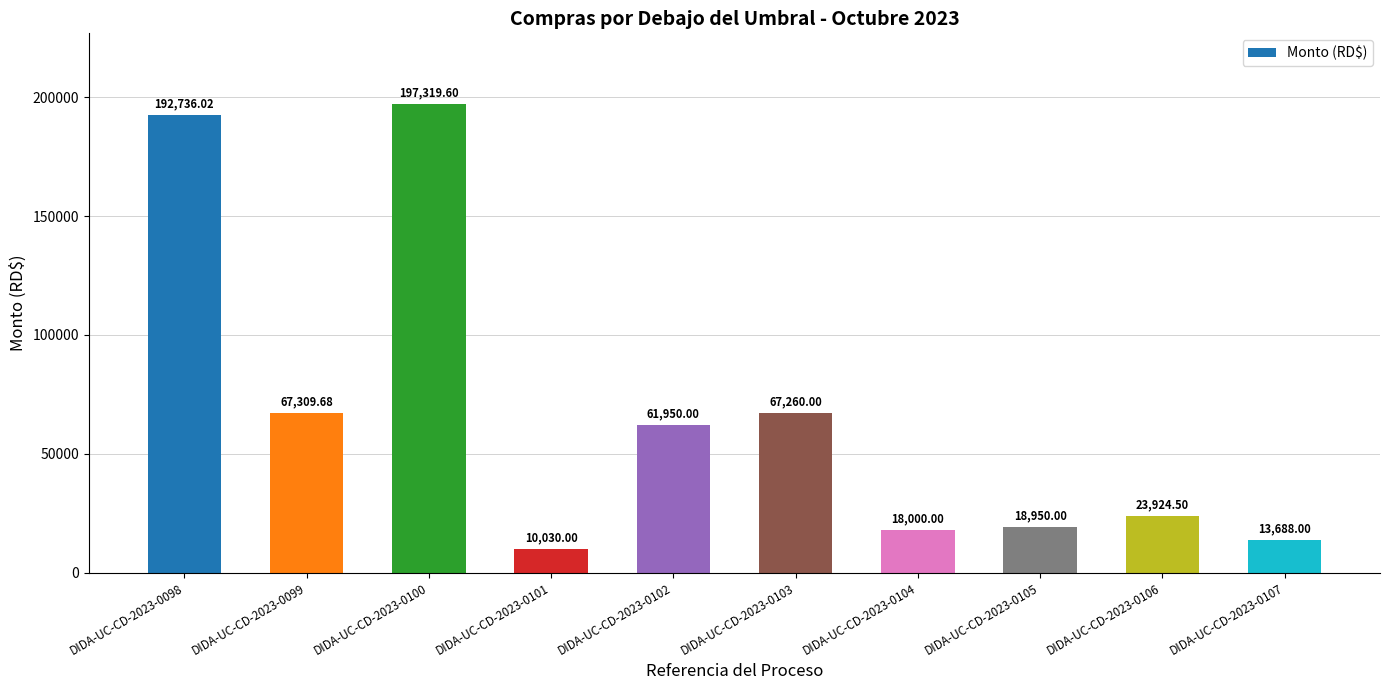

True or false: the data shows 192736.0 at DIDA-UC-CD-2023-0098.

True